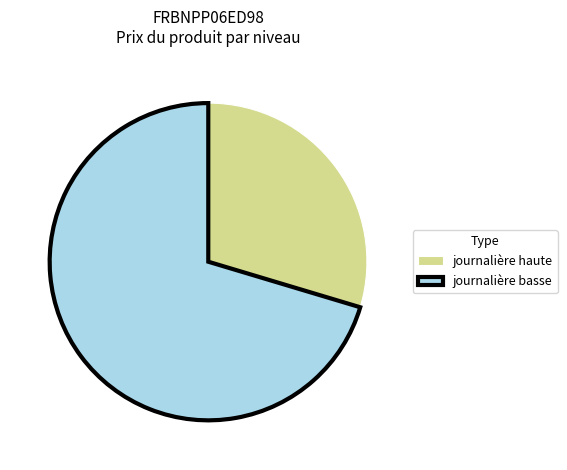

Is there any slice that represents more than half of the pie?

Yes